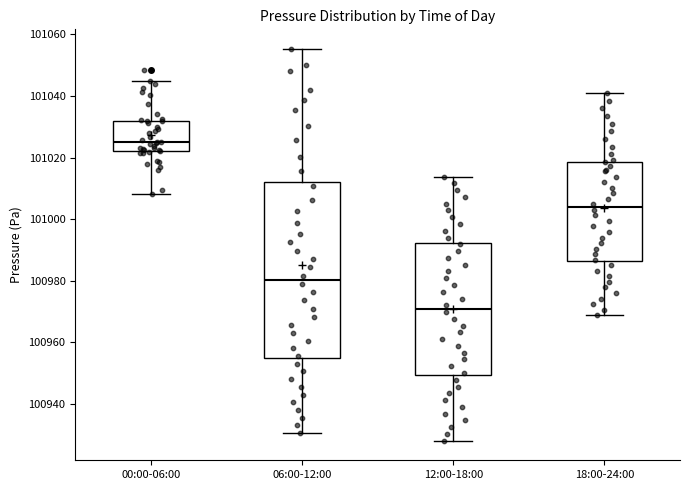

Reading left to right, transcribe this box plot: for each box, give where its median line is, the range the box spans, and where its two whiskers end, as read against the y-axis. The values are not printed on the chart, so give them approximately, as read against the axis.

00:00-06:00: median 101026, box 101022 to 101032, whiskers 101008 to 101044
06:00-12:00: median 100980, box 100954 to 101012, whiskers 100930 to 101056
12:00-18:00: median 100970, box 100950 to 100992, whiskers 100928 to 101014
18:00-24:00: median 101004, box 100986 to 101018, whiskers 100968 to 101042